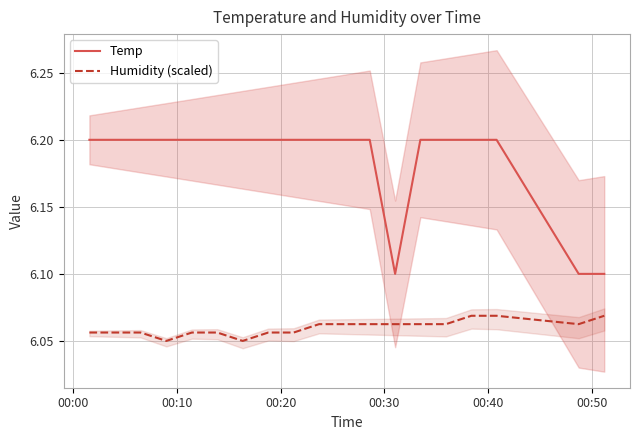

True or false: Temp and Humidity (scaled) intersect in this chart.

False